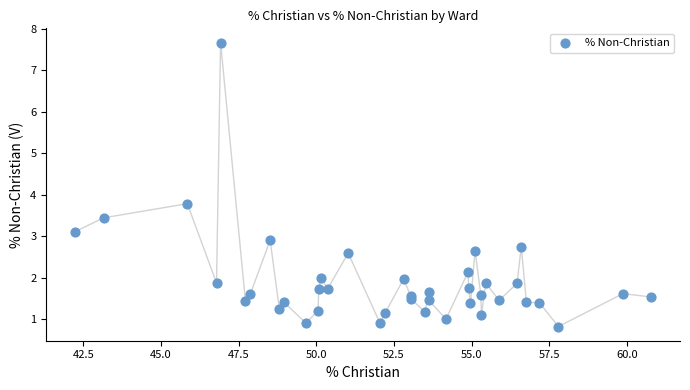

What Y value in the scatter plot is closest to 4?

3.8